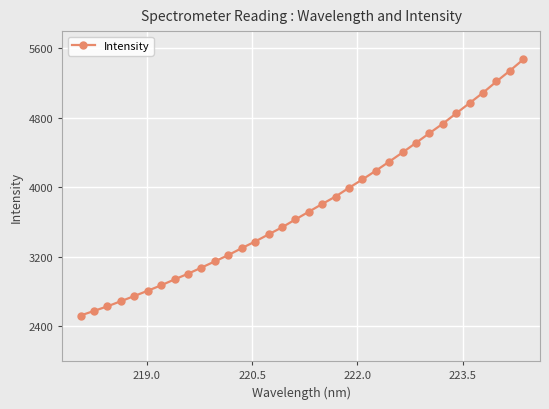

What is the sum of all values?

128795.7